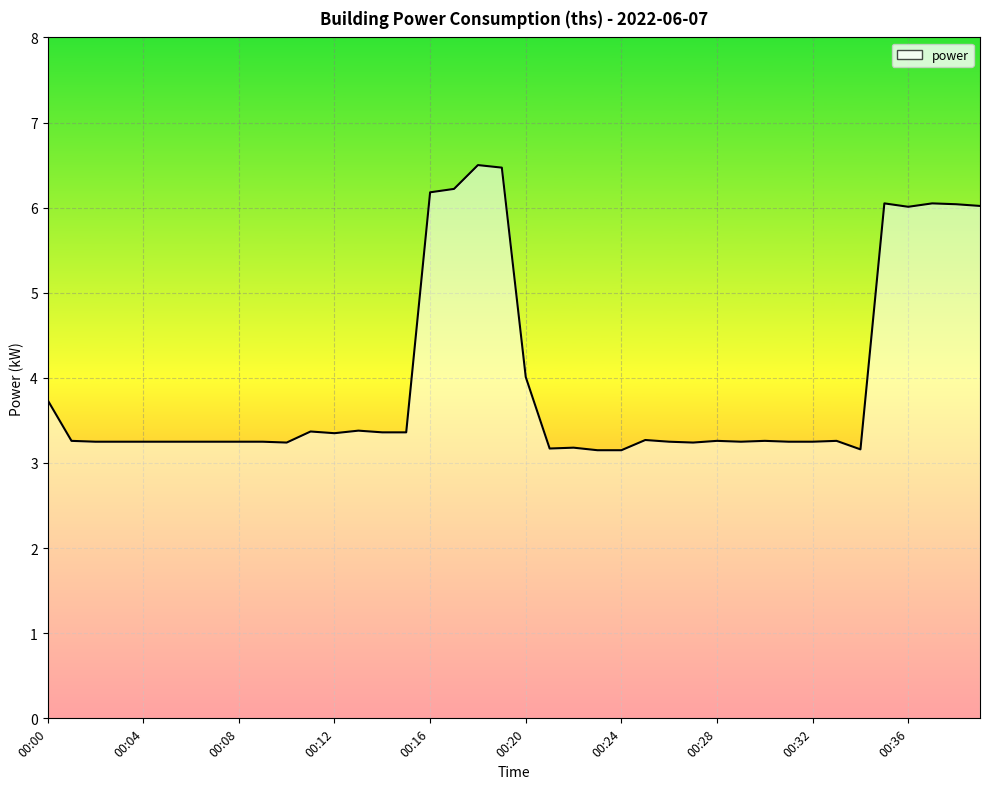

Does the chart display data point markers on the line(s)?

No